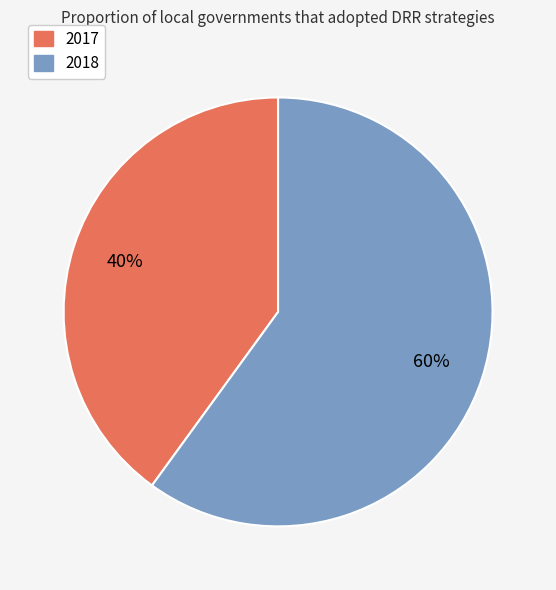

Does 2018 represent more than half of the total?

Yes